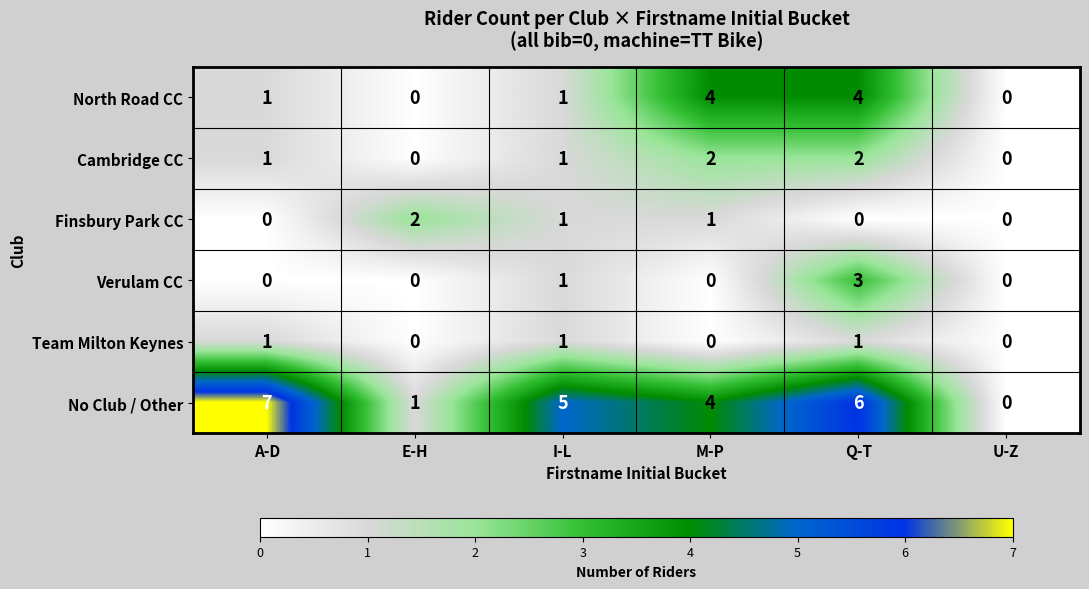

What is the difference between the highest and lowest values at M-P?

4